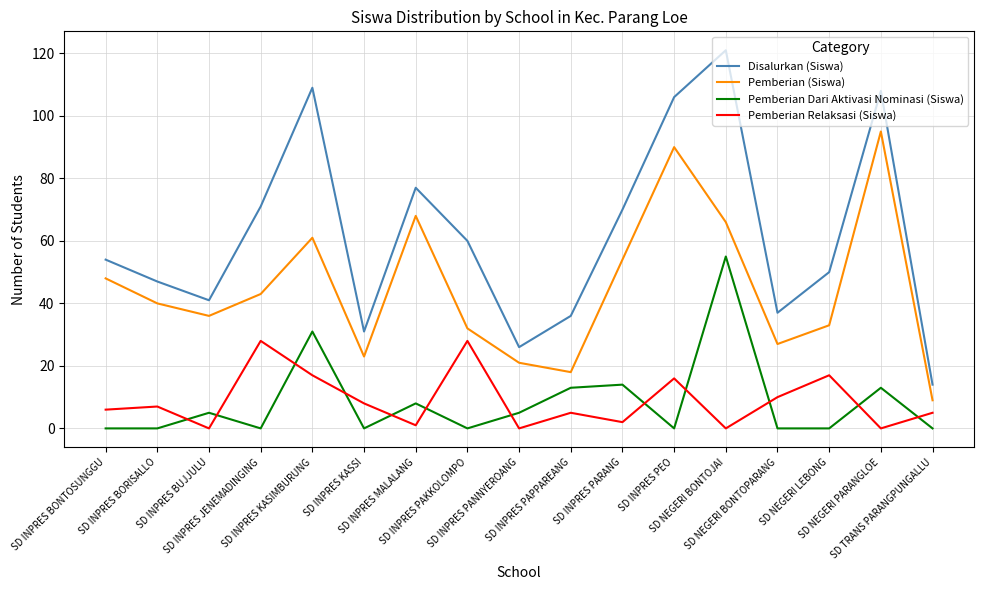

True or false: Pemberian Relaksasi (Siswa) and Disalurkan (Siswa) cross at least once.

False